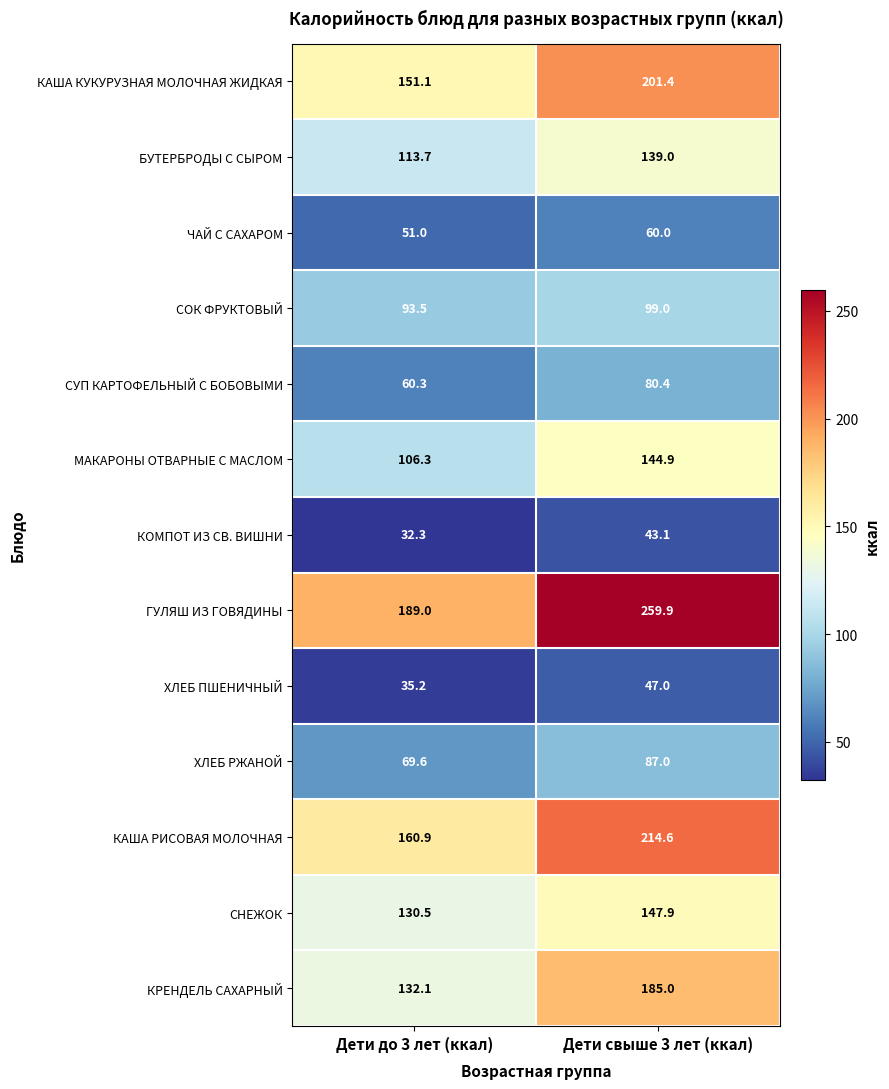

At which category is the sum across all series the highest?

Дети свыше 3 лет (ккал)